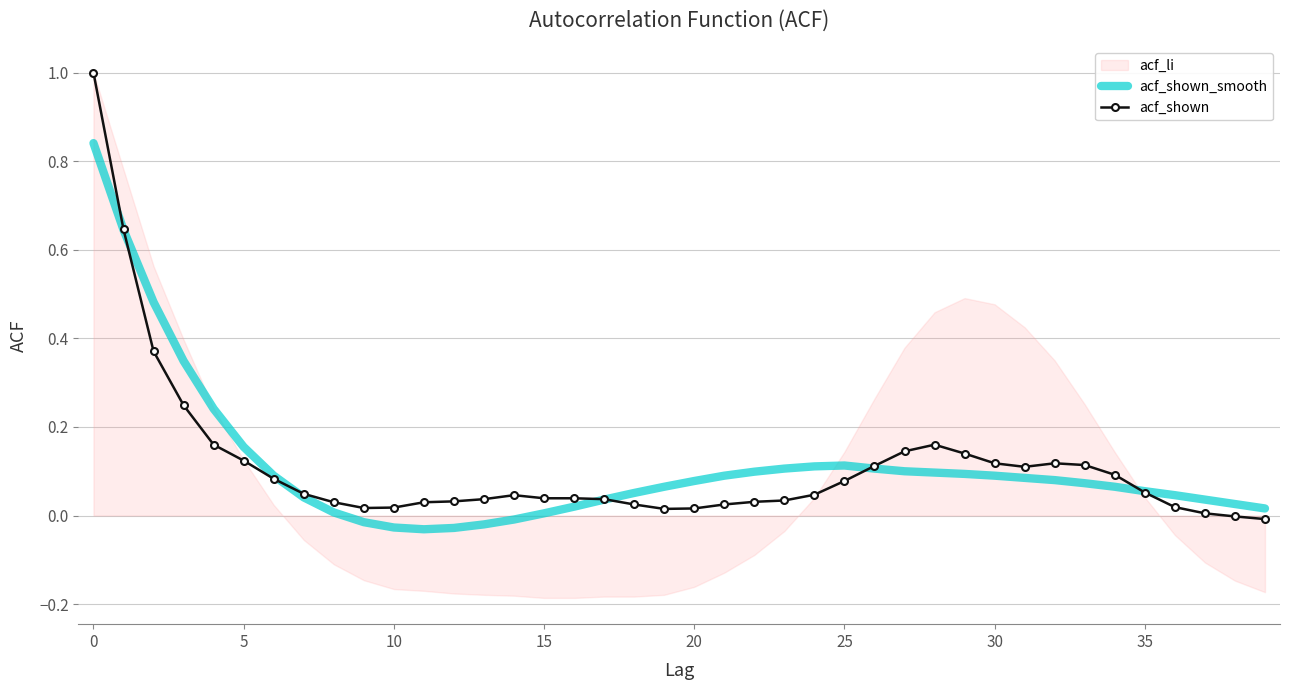

How many values in acf_shown are above zero?

38